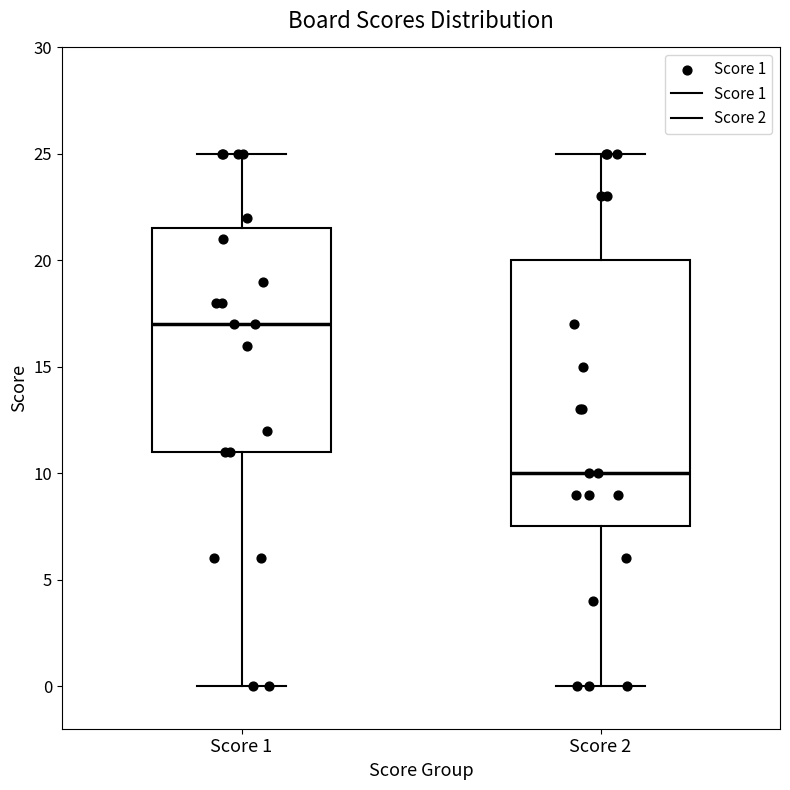

Reading left to right, transcribe this box plot: for each box, give where its median line is, the range the box spans, and where its two whiskers end, as read against the y-axis. The values are not printed on the chart, so give them approximately, as read against the axis.

Score 1: median 17.0, box 11.0 to 21.5, whiskers 0.0 to 25.0
Score 2: median 10.0, box 7.5 to 20.0, whiskers 0.0 to 25.0